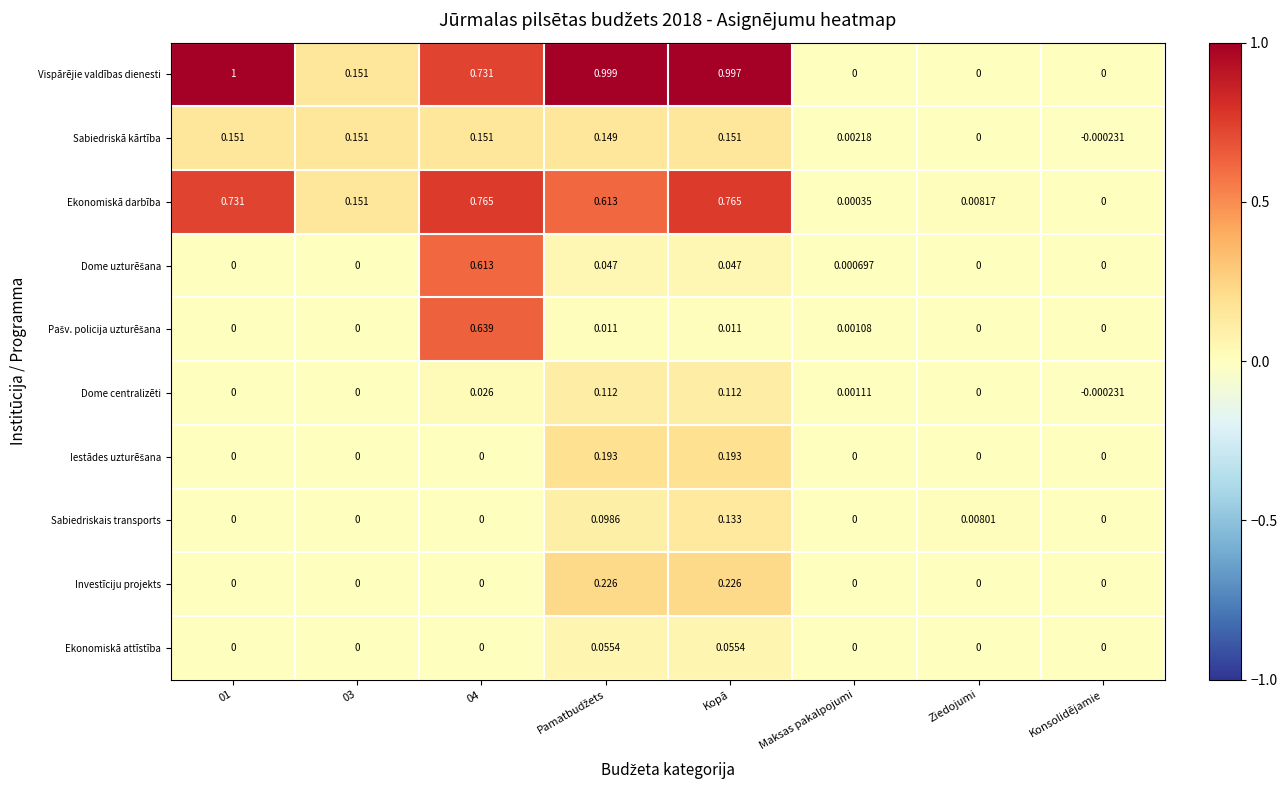

Which series has the largest total across all categories?

Vispārējie valdības dienesti